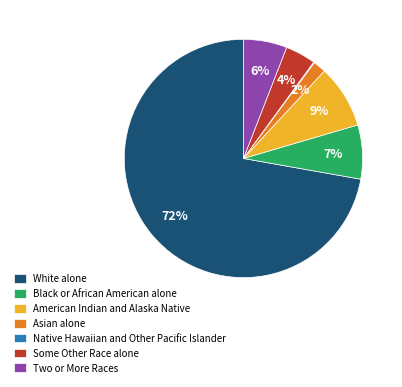

Does White alone represent more than half of the total?

Yes